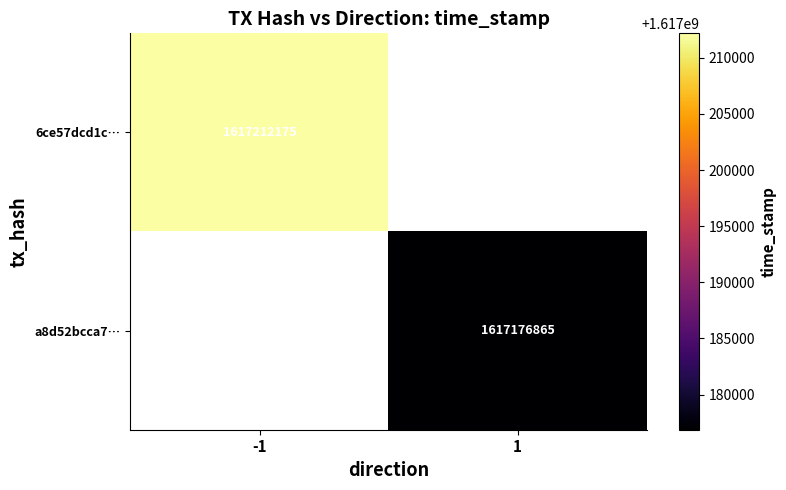

Which category has the lowest value across all series?

1